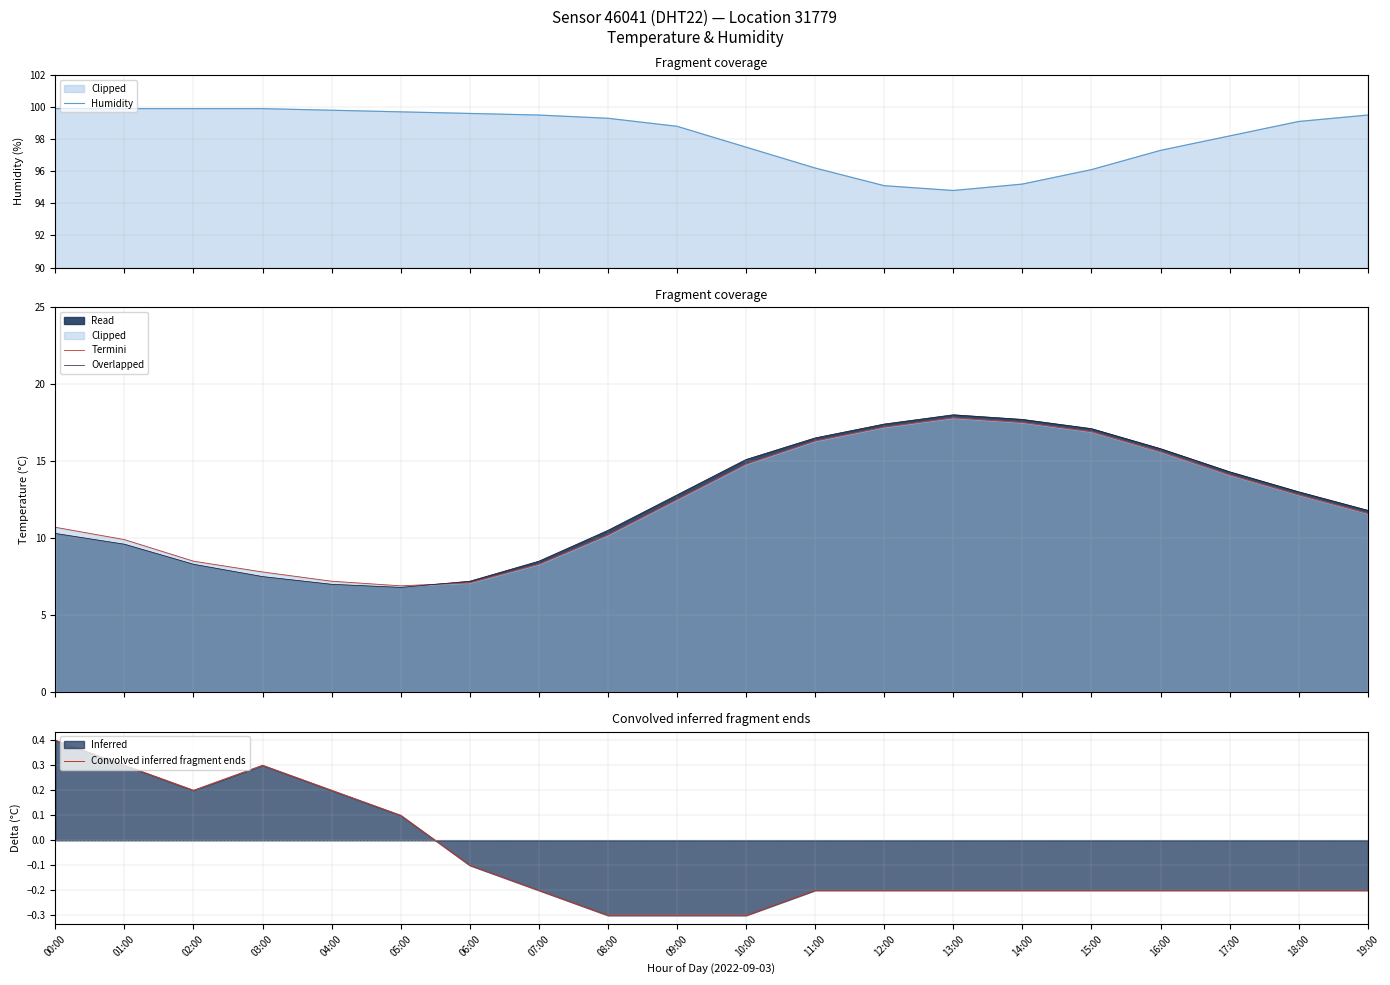

How many lines are shown in the chart?

4